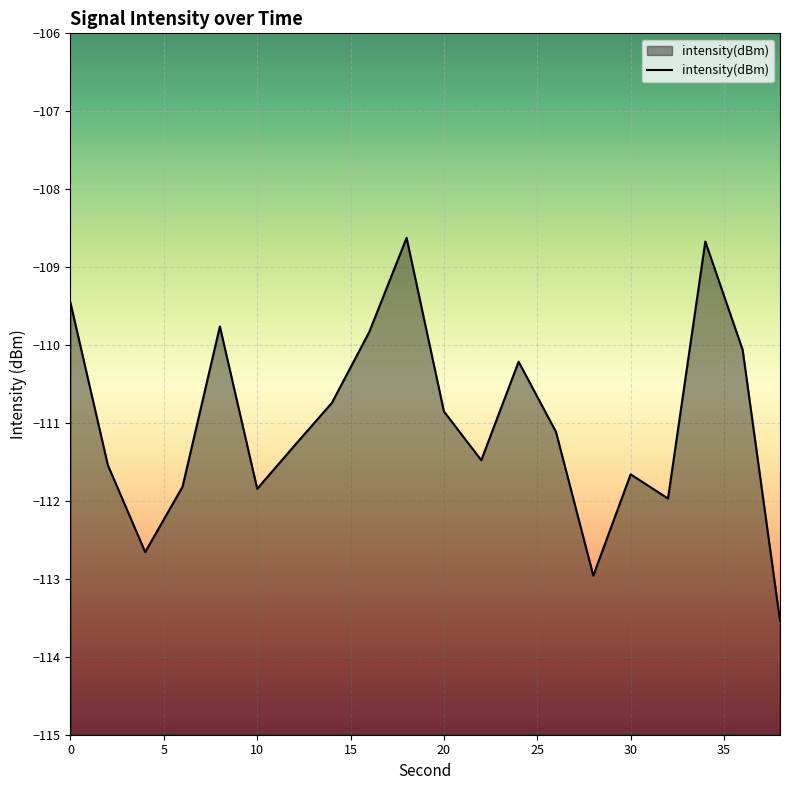

What is the difference between the maximum and minimum values?

4.9